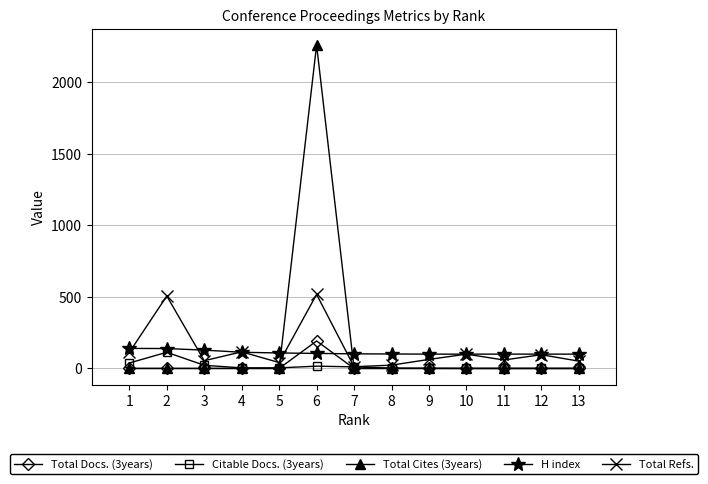

True or false: Citable Docs. (3years) and H index intersect in this chart.

False